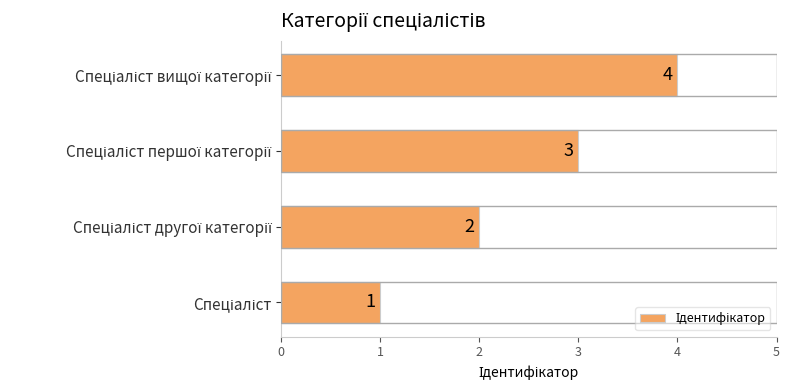

What is the difference between the maximum and minimum values?

3